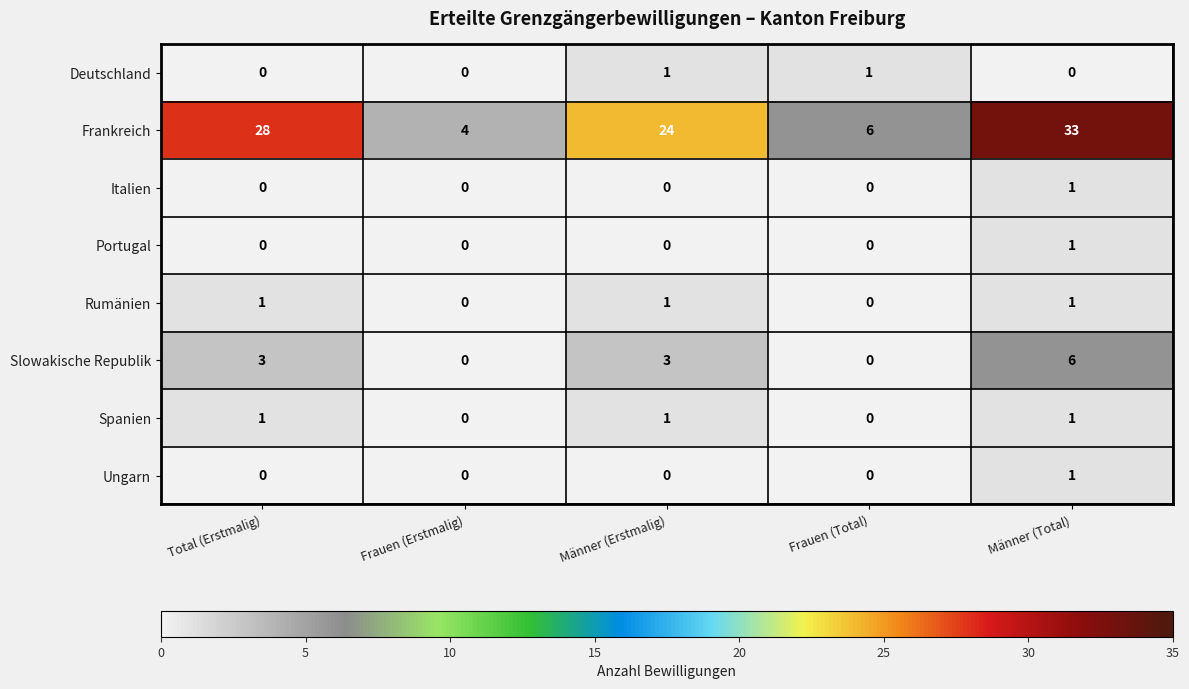

Which series has the largest total across all categories?

Frankreich